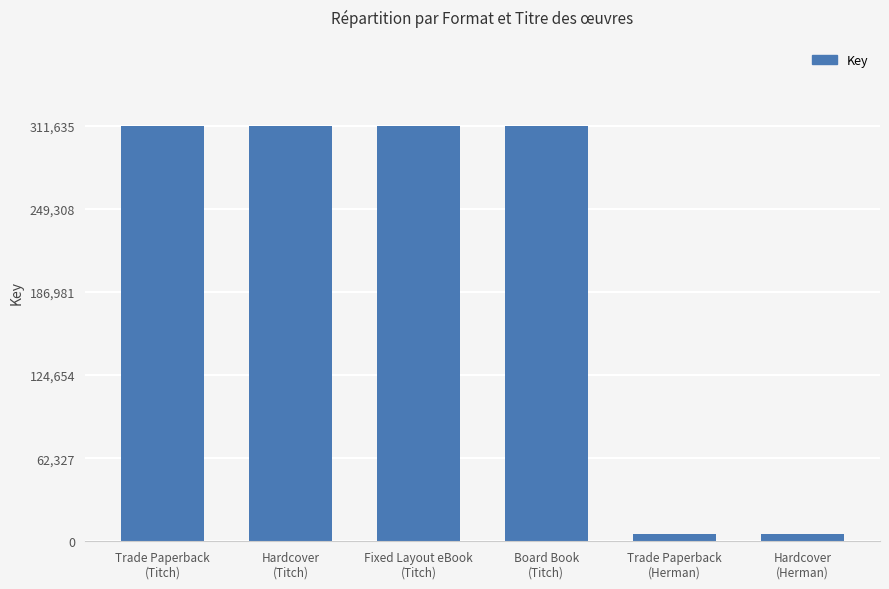

Reading right to left, transcribe all the data shown in this chart.

Hardcover
(Herman)=5755	Trade Paperback
(Herman)=5755	Board Book
(Titch)=311635	Fixed Layout eBook
(Titch)=311635	Hardcover
(Titch)=311635	Trade Paperback
(Titch)=311635